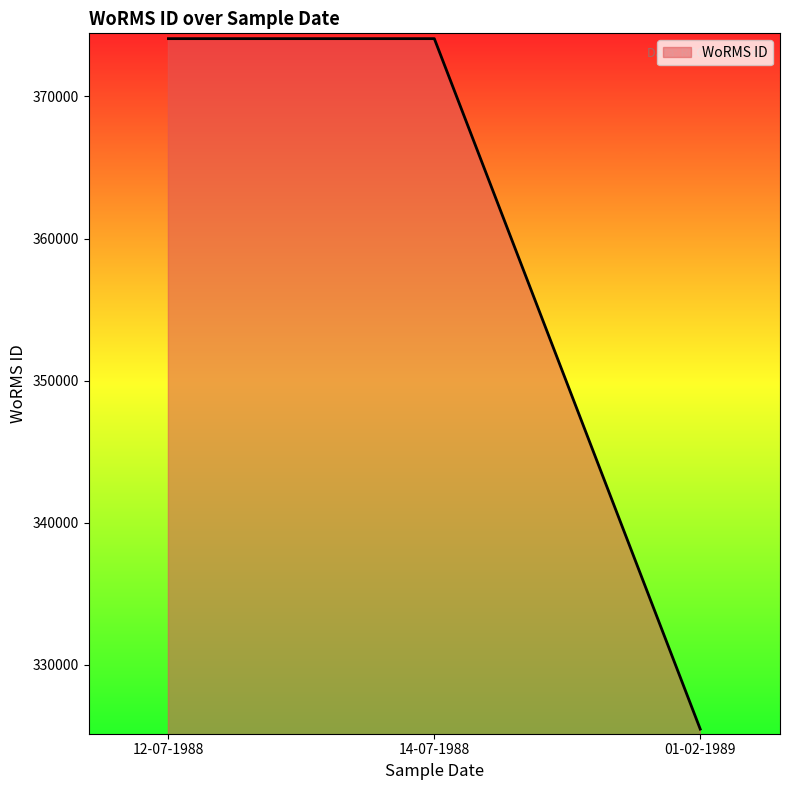

How many lines are shown in the chart?

1